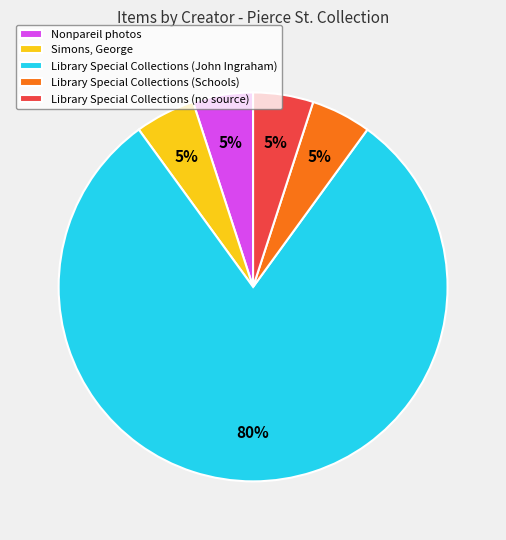

What percentage is the Simons, George slice, to the nearest percent?

5%